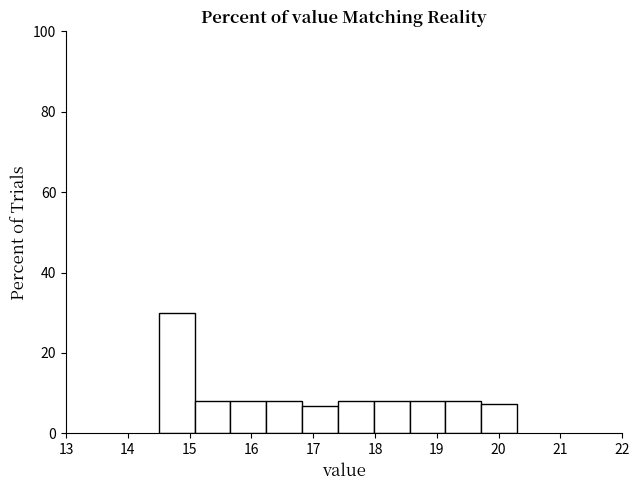

Over which range of the x-axis is the bar tallest?

14.50 to 15.08